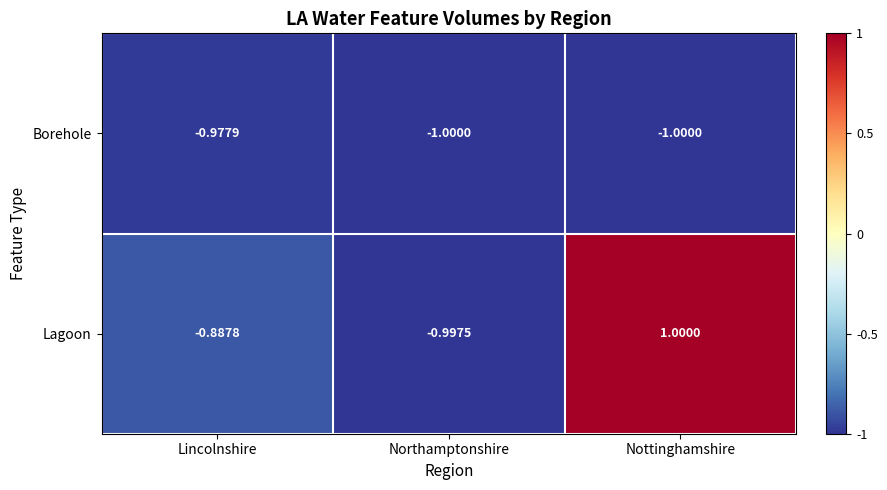

Where is Borehole nearest to the value 0?

Lincolnshire